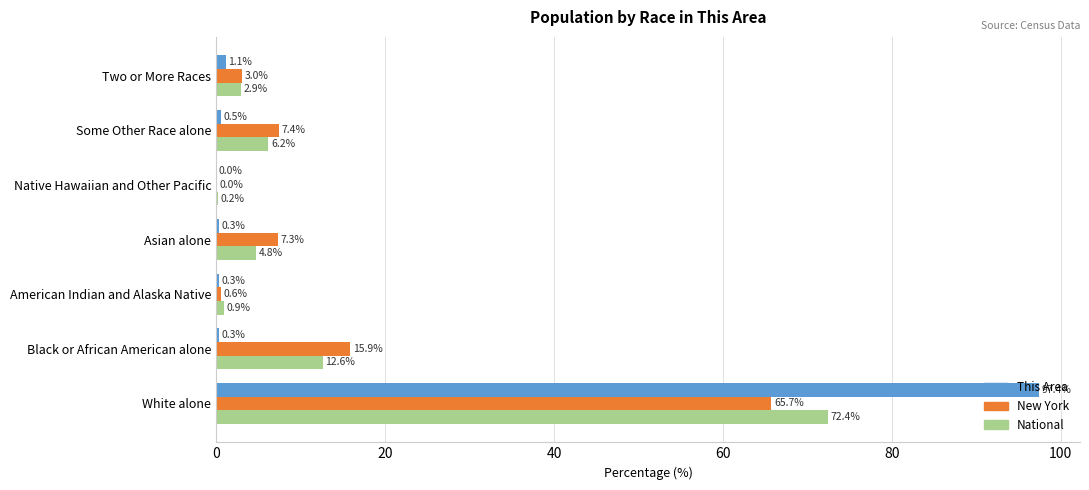

At which category is the sum across all series the highest?

White alone